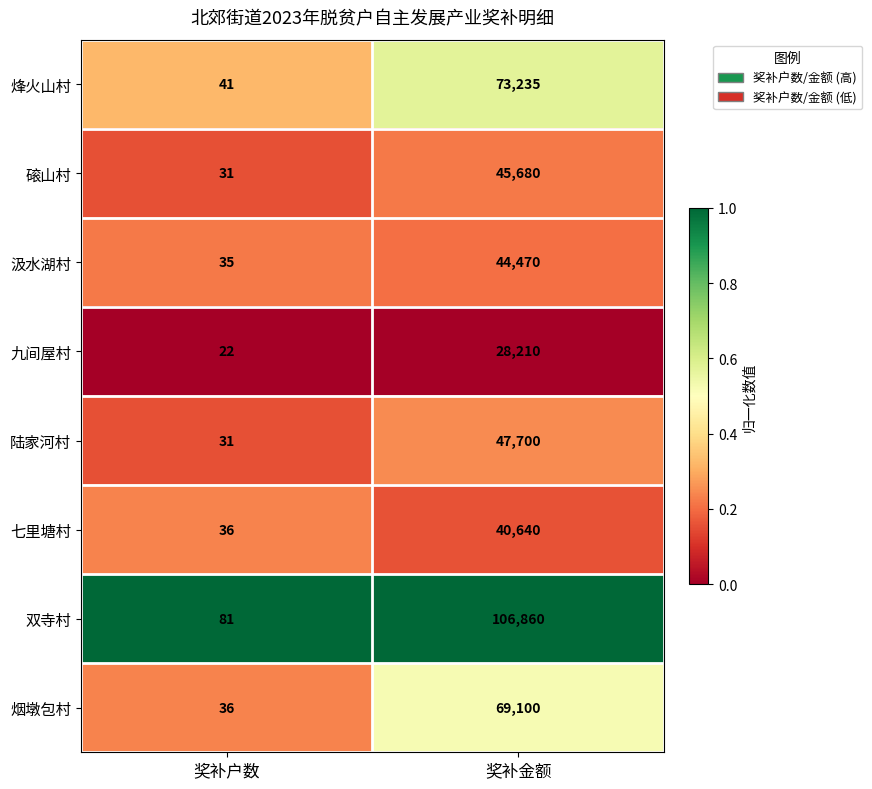

What is the spread (max minus min) of values at 奖补户数?

59